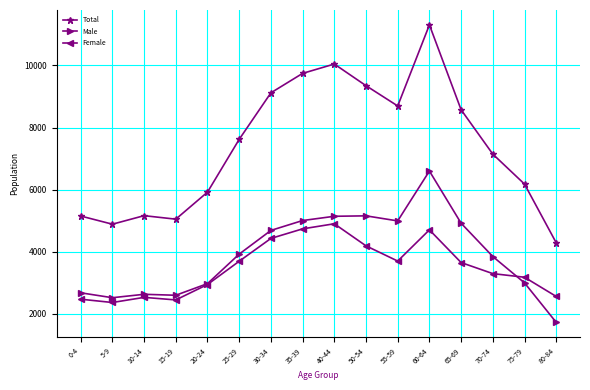

How many values in the Total series are below 7620?

8